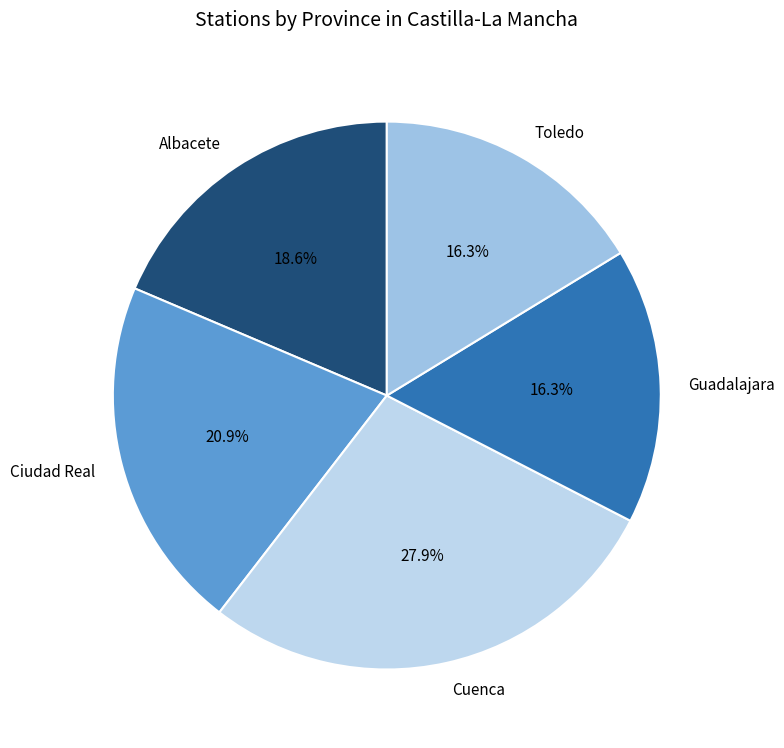

Combined, what portion of the pie is Toledo and Albacete?

34.9%